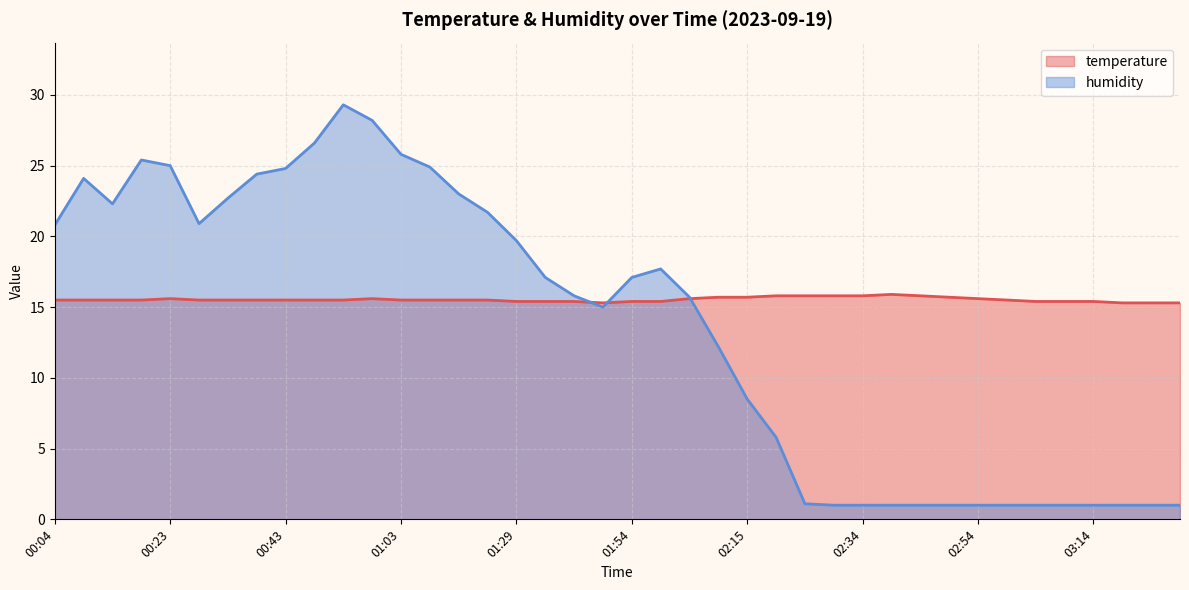

List the series in order of their overall mean, highest first.

temperature, humidity